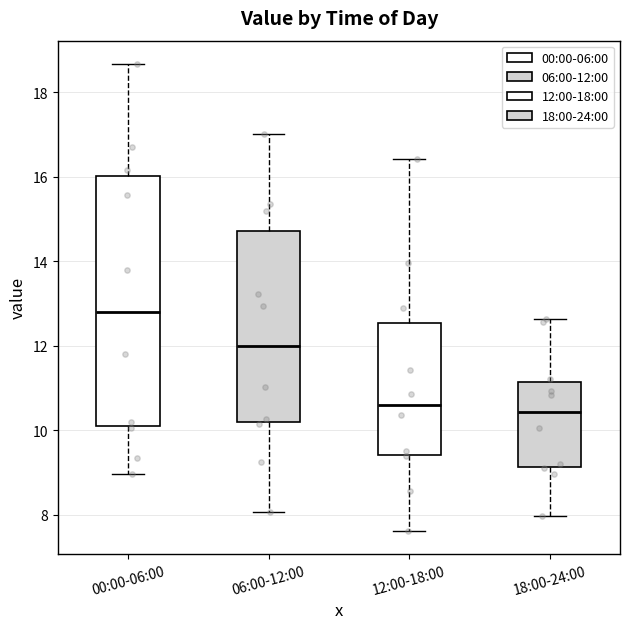

Where is the upper edge of the box for 12:00-18:00 on the y-axis? The values are not printed on the chart, so give them approximately, as read against the axis.

12.6